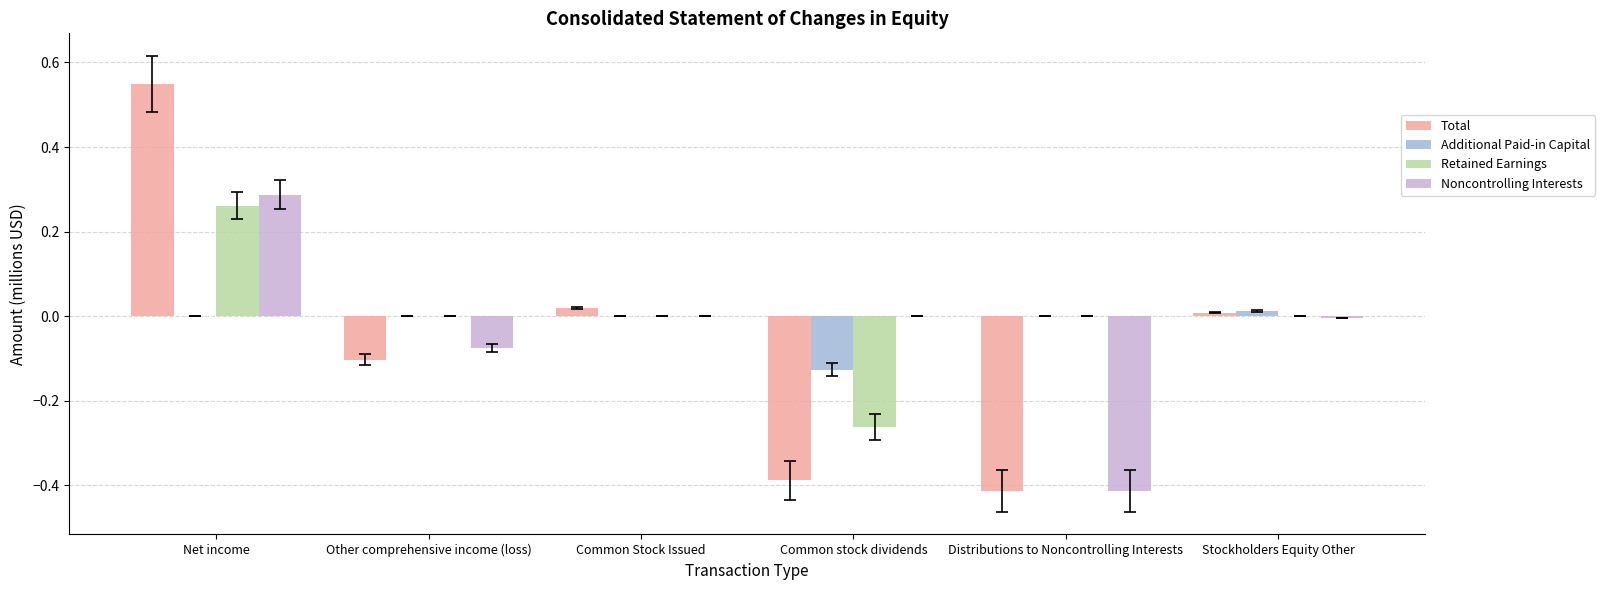

How many categories are shown in the chart?

6